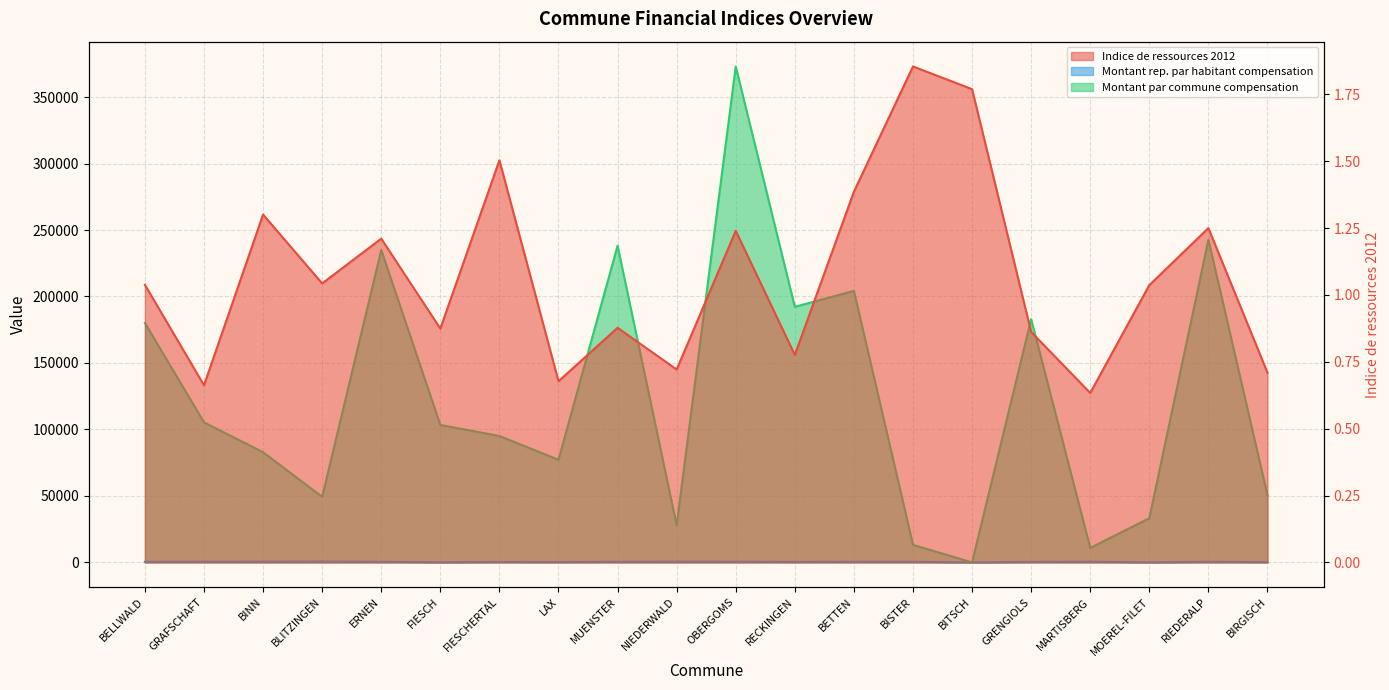

In Montant par commune compensation, how many points are lower than both neighbors (excluding endpoints)?

6